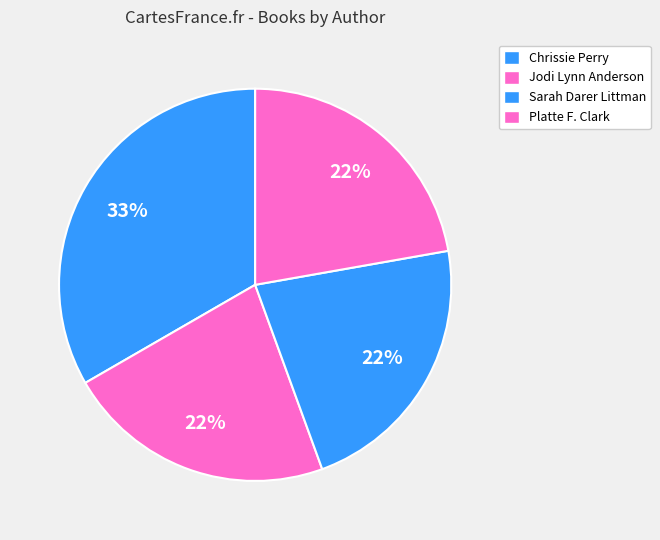

Which category has the biggest portion of the pie?

Chrissie Perry (557193447)